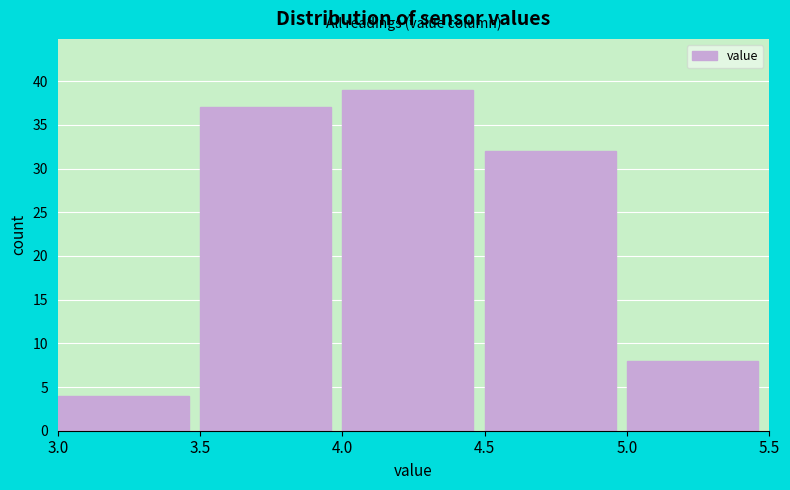

How tall is the bar that spans 3.5 to 4.0 on the x-axis? The values are not printed on the chart, so give them approximately, as read against the axis.

37